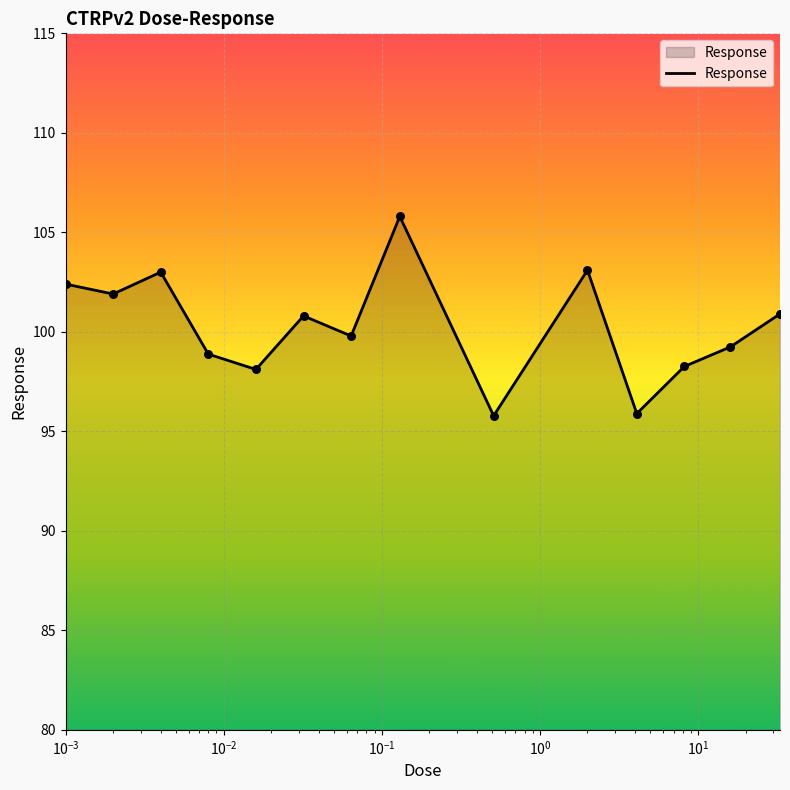

What is the minimum value shown in the chart?

95.8